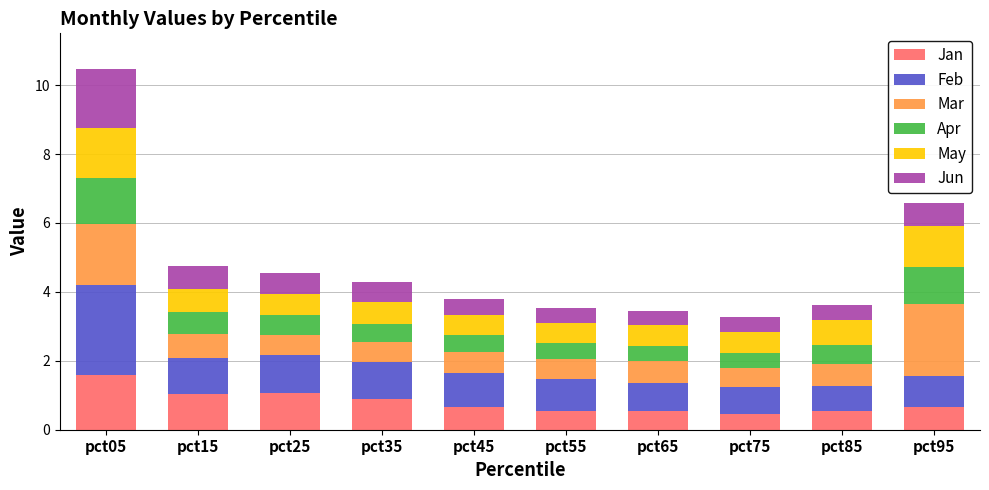

What is the highest value of the Jan series?

1.6